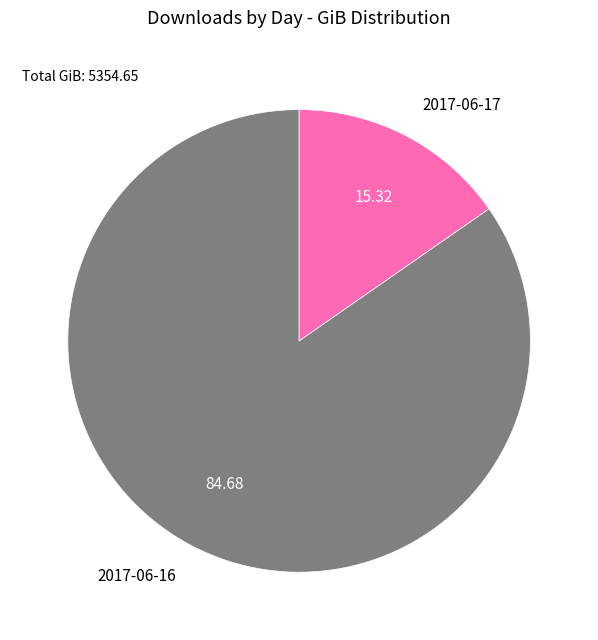

Which slice is the largest?

2017-06-16